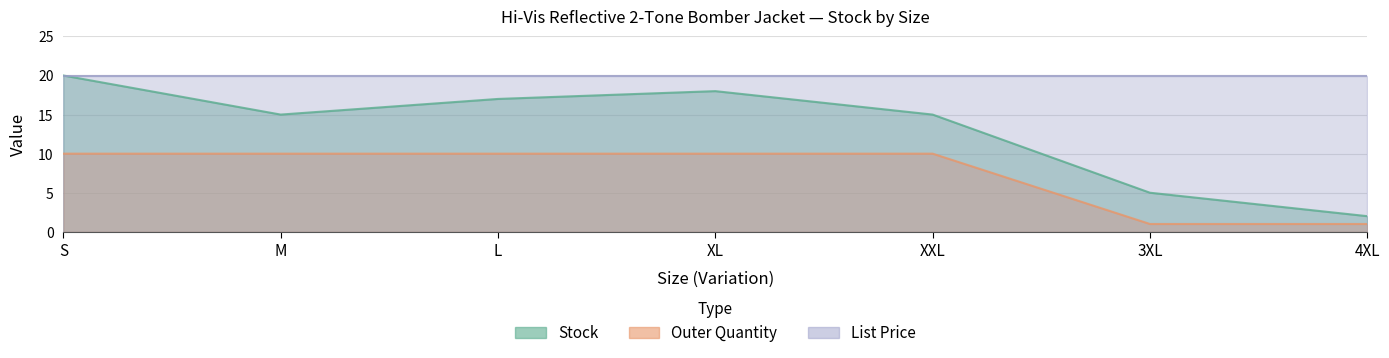

What is the value of the Outer Quantity point at the 6th from the left?

1